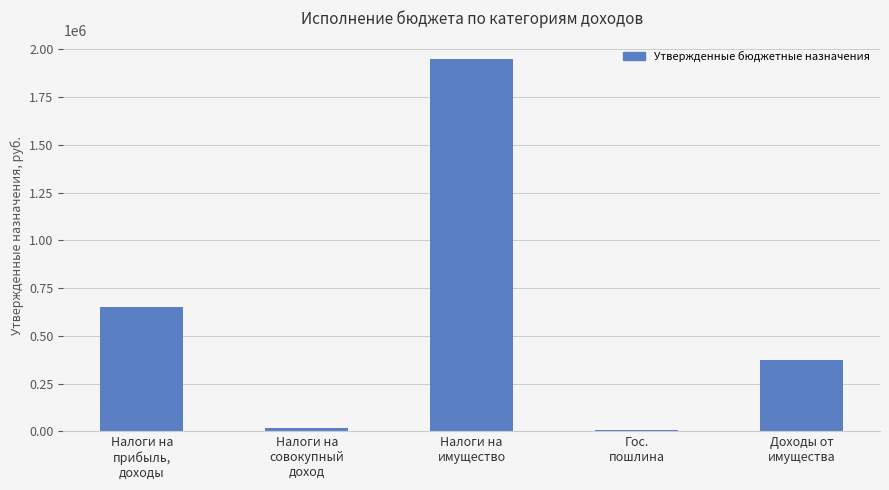

What is the greatest value displayed?

1950000